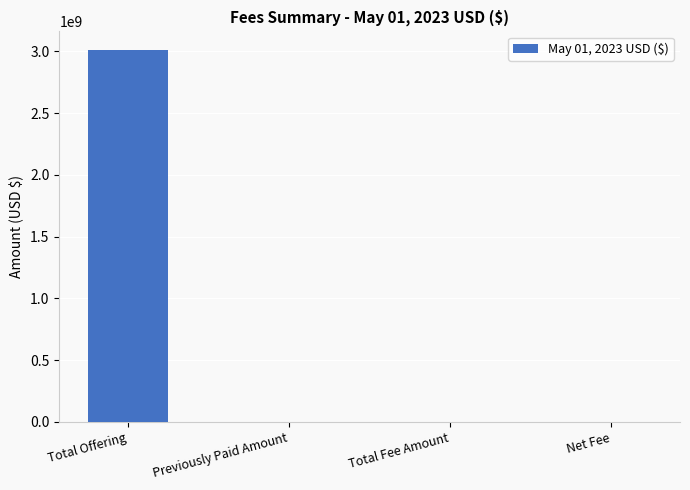

Which has a higher value, Total Fee Amount or Total Offering?

Total Offering